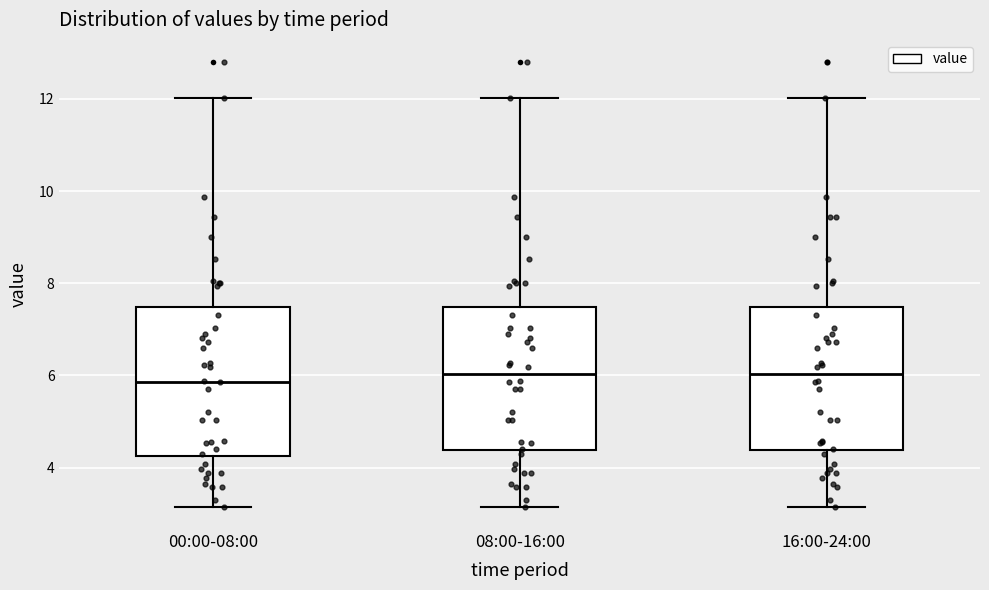

Reading left to right, read every box against the y-axis: the position of its median line, the range the box covers, and the ends of its whiskers. The values are not printed on the chart, so give them approximately, as read against the axis.

00:00-08:00: median 5.8, box 4.2 to 7.4, whiskers 3.2 to 12.0
08:00-16:00: median 6.0, box 4.4 to 7.4, whiskers 3.2 to 12.0
16:00-24:00: median 6.0, box 4.4 to 7.4, whiskers 3.2 to 12.0